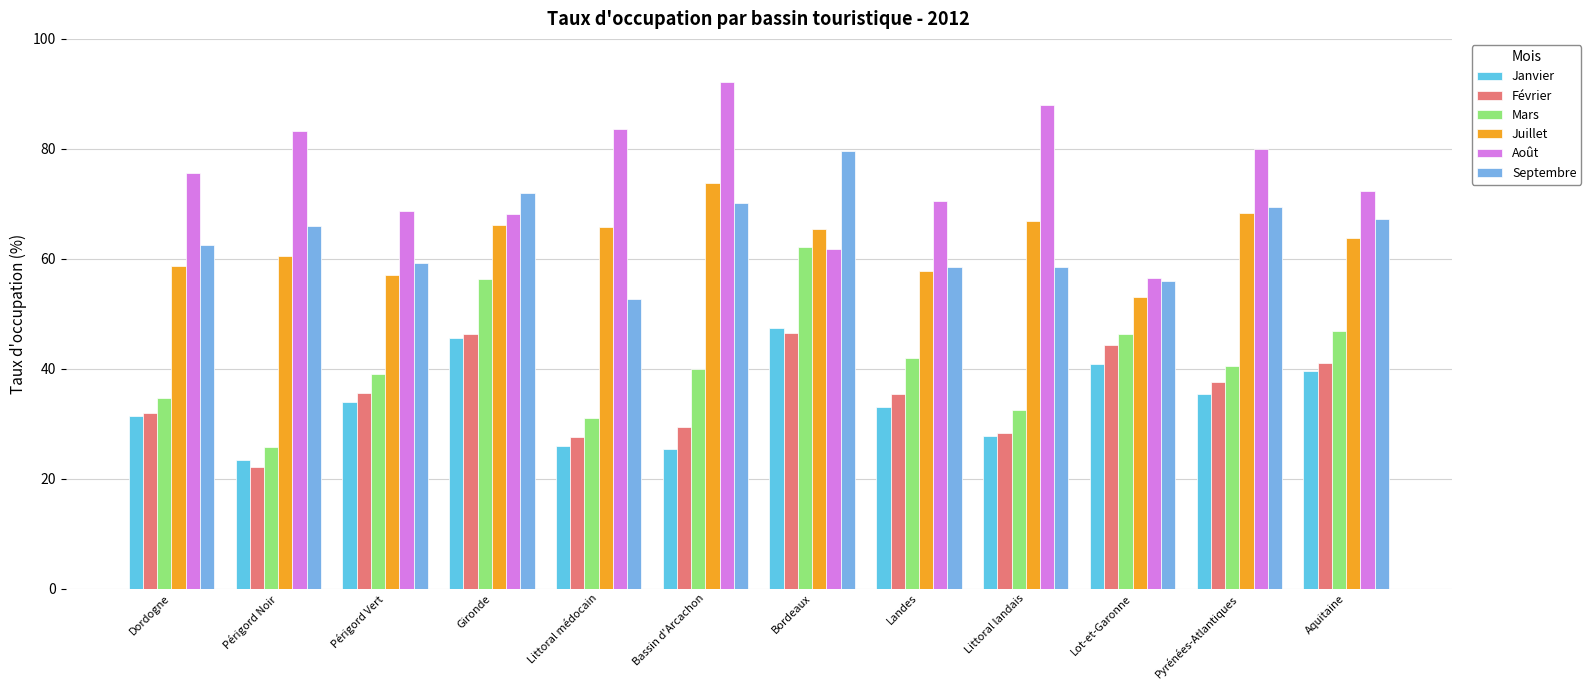

At how many categories does at least one series exceed 23?

12